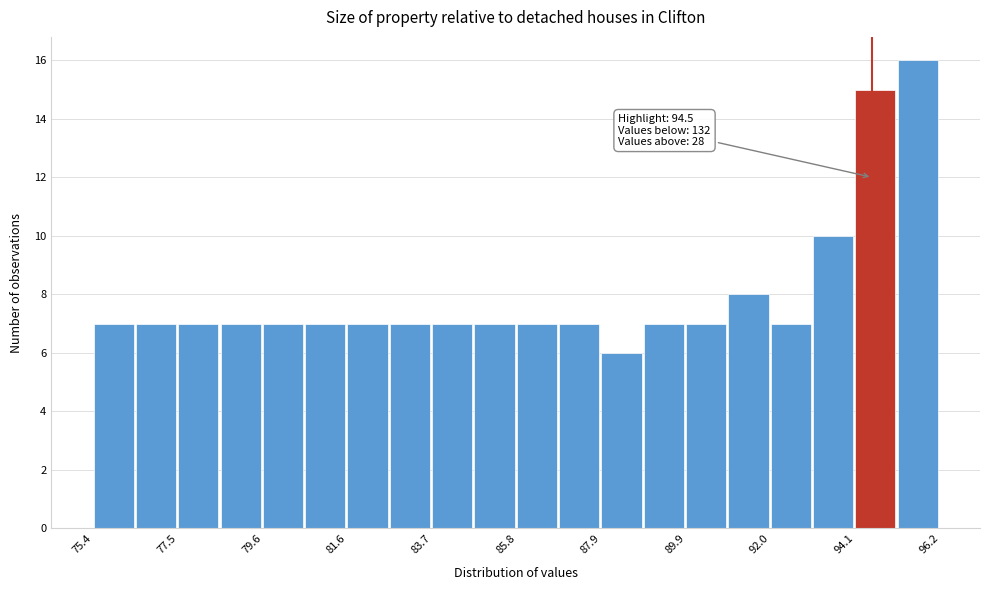

Read against the x-axis, roughly where is the centre of the tallest bar?

95.5